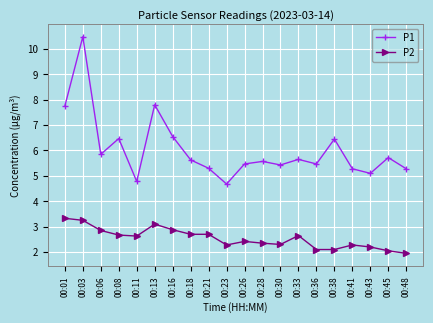

What is the average value of the P2 series?

2.5